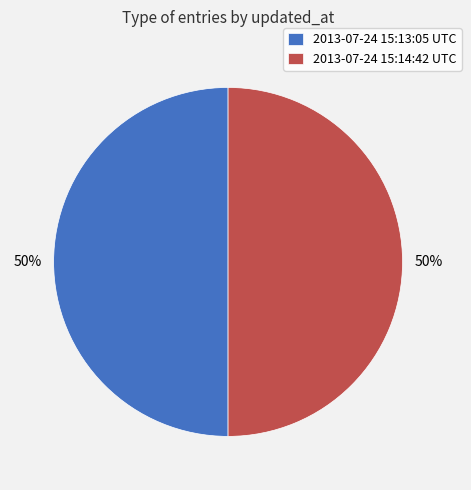

To the nearest percent, what portion does 2013-07-24 15:14:42 UTC represent?

50%